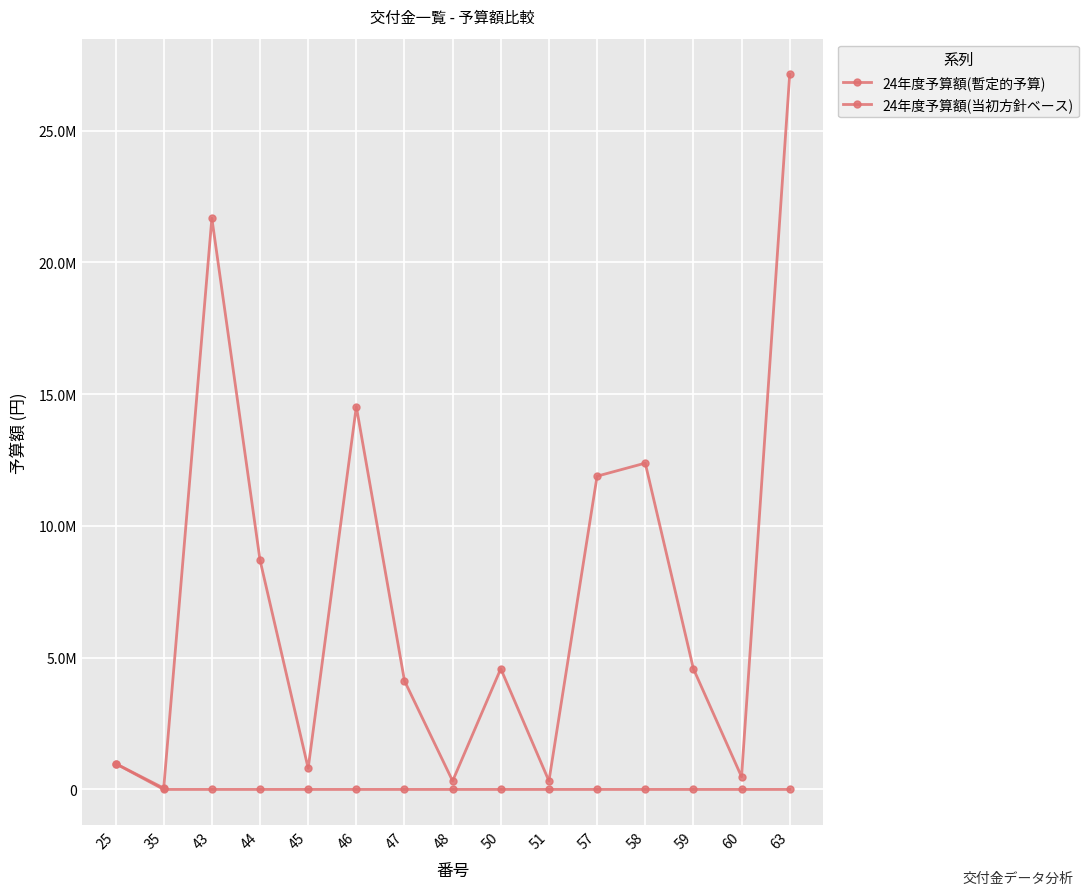

What is the value of the 24年度予算額(当初方針ベース) point at the 7th from the left?

4122000